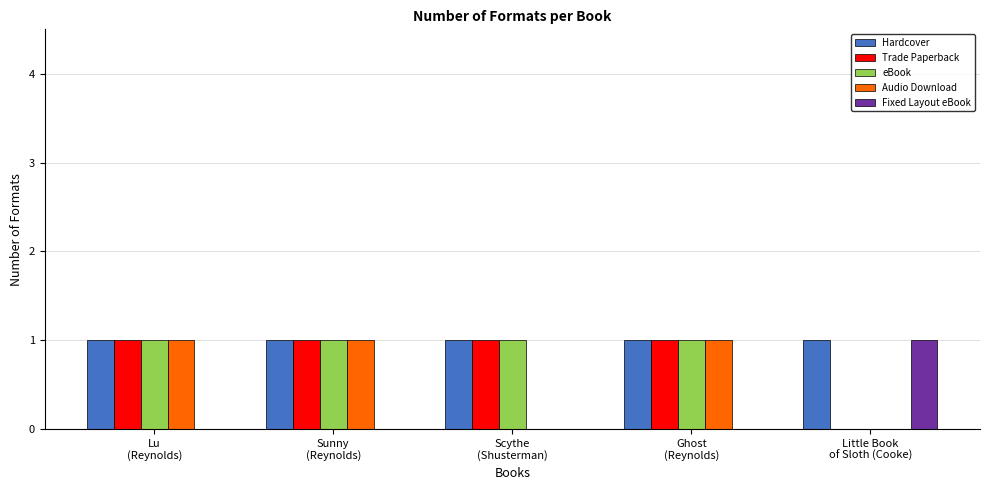

What are all the series names shown in the legend?

Hardcover, Trade Paperback, eBook, Audio Download, Fixed Layout eBook